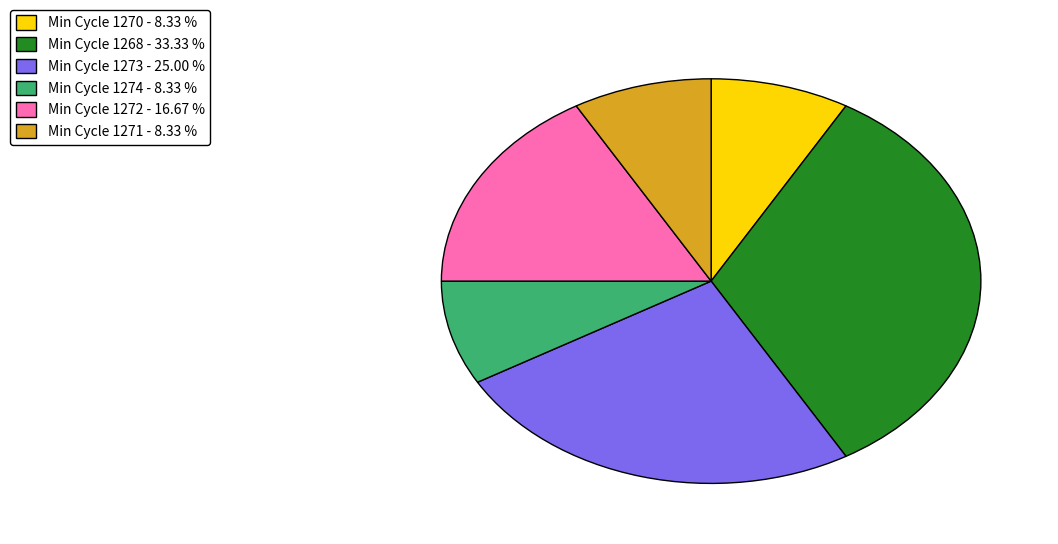

Does any single category account for the majority?

No